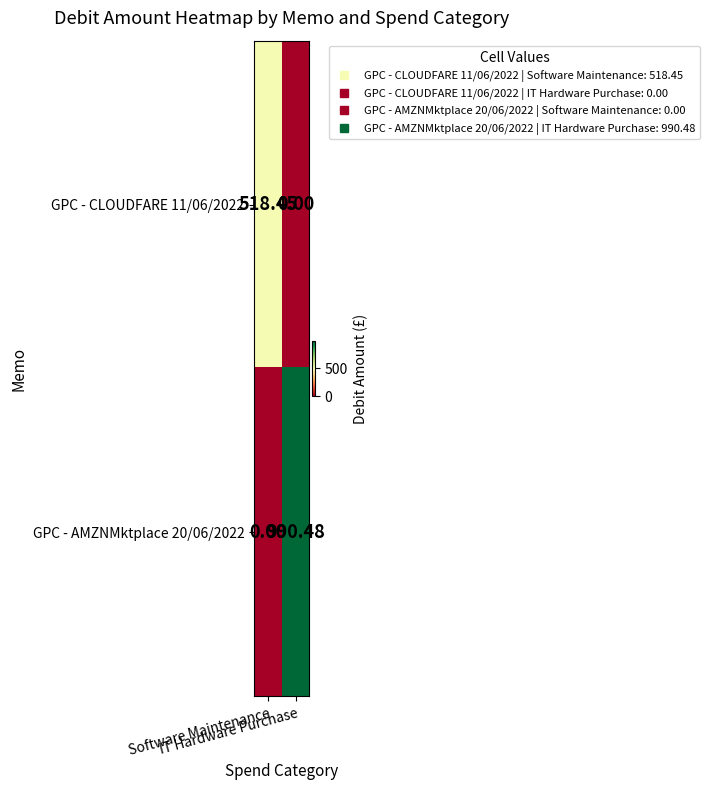

Which label corresponds to the largest value in the chart?

IT Hardware Purchase